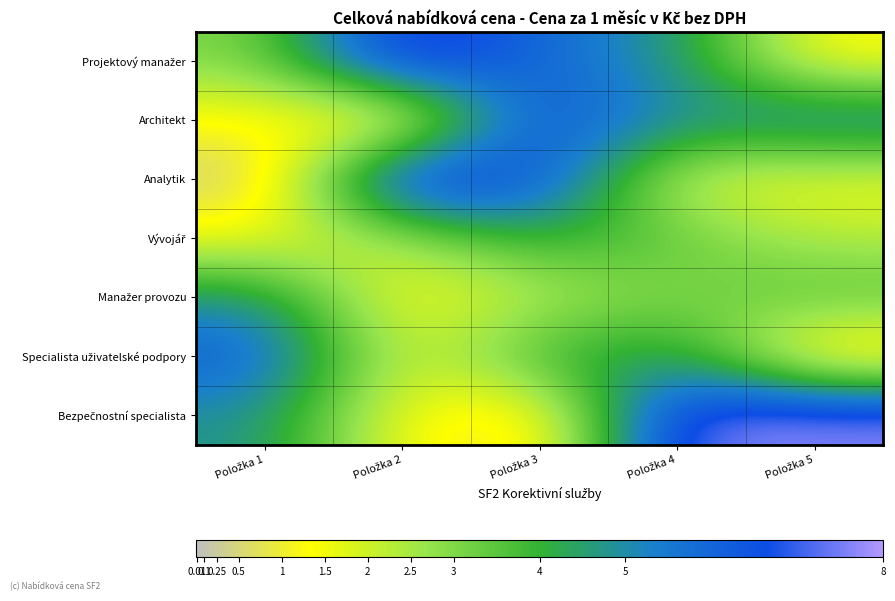

At how many categories does at least one series exceed 6?

5